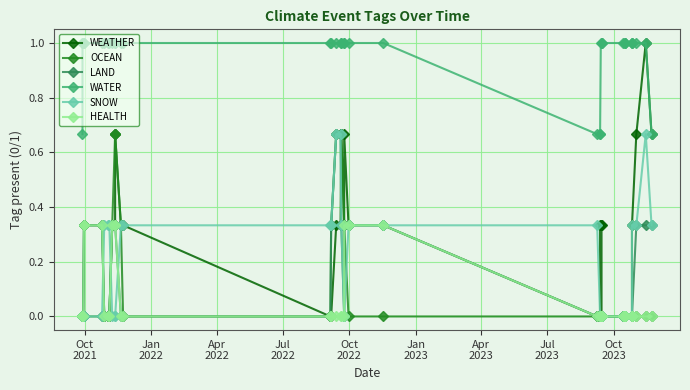

The SNOW series shows -0.3 at 34. True or false?

False